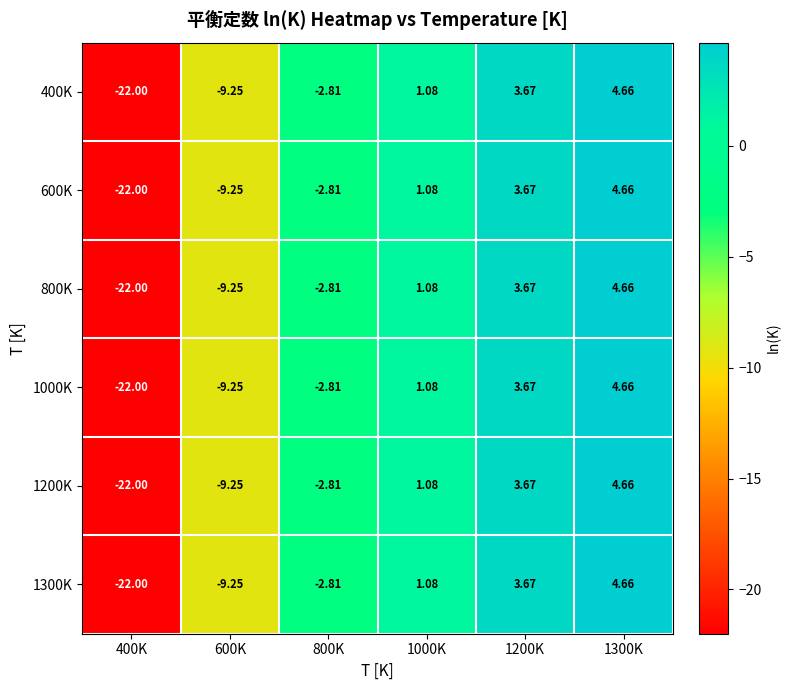

Is the value of 800K at 800K greater than the value of 600K at 1300K?

No